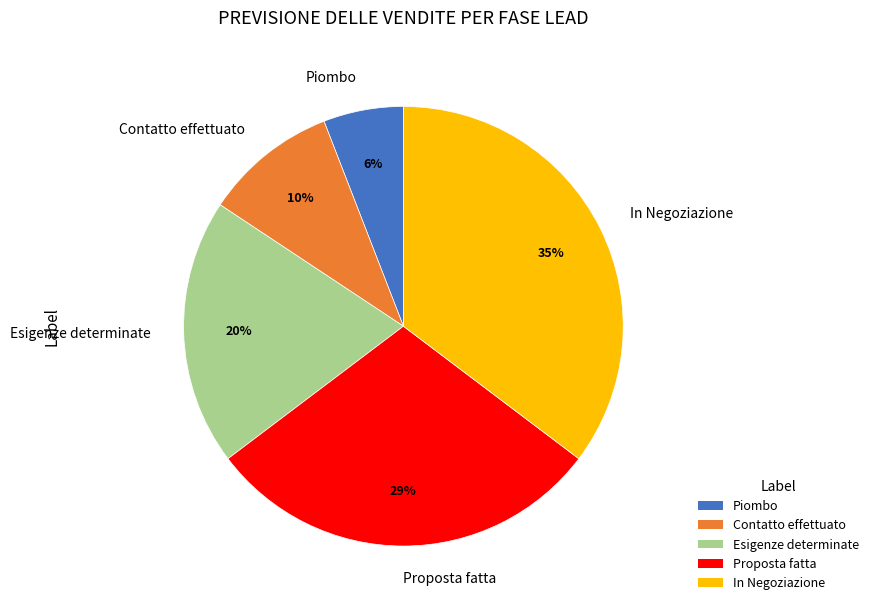

To the nearest percent, what is the difference between the largest and smallest slice percentages?

29%